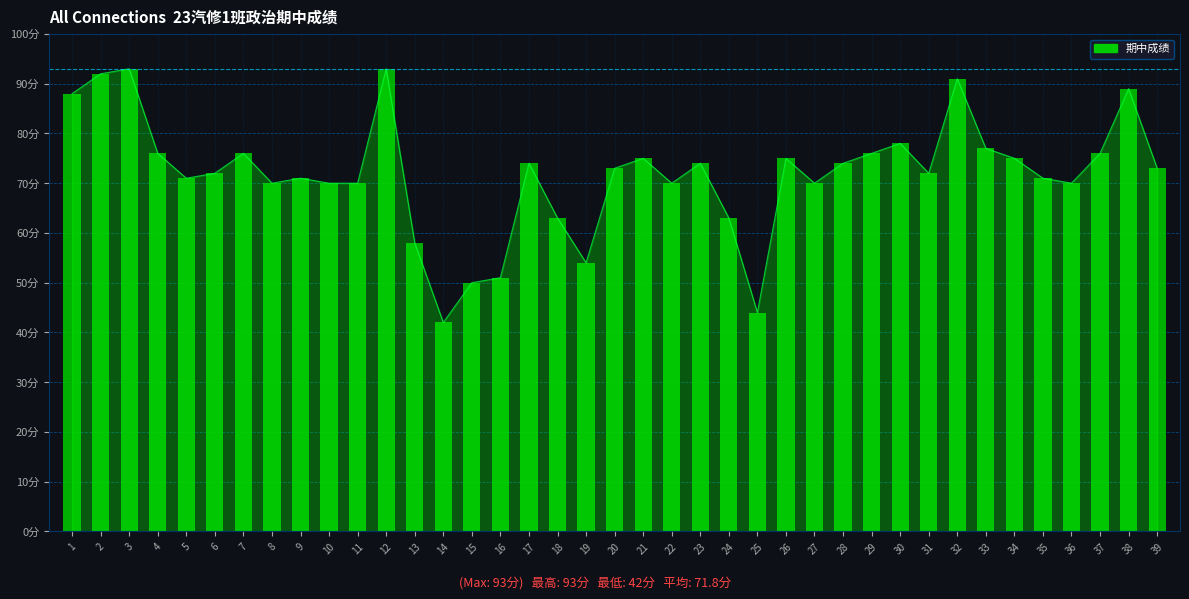

What is the difference between the values at 34 and 10?

5